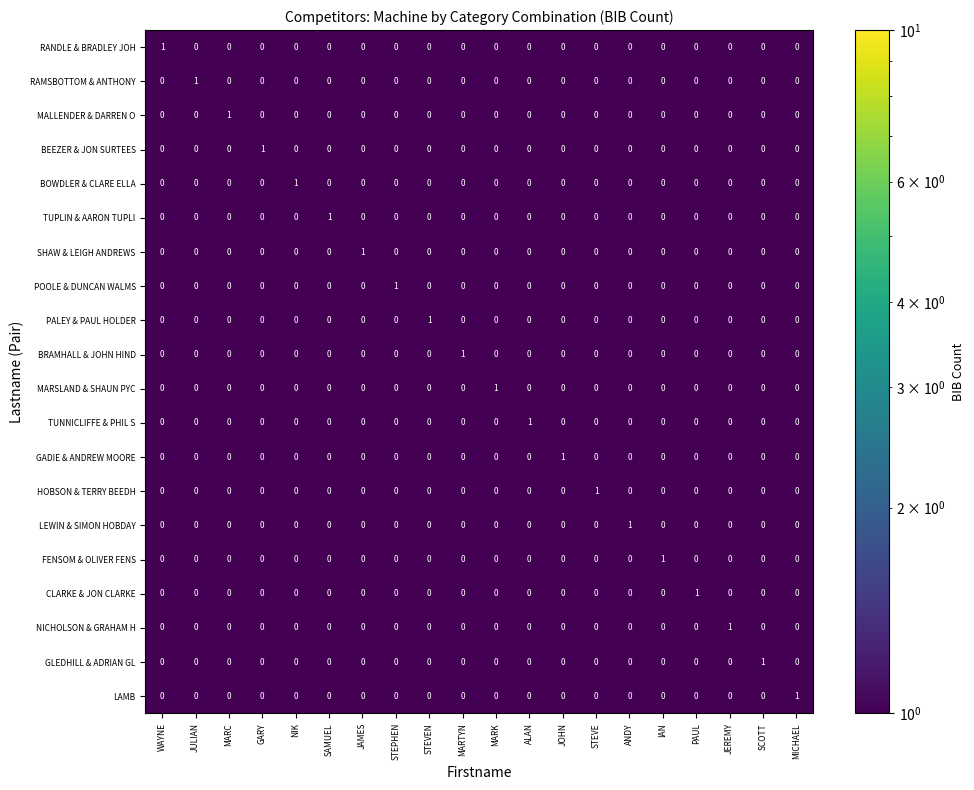

How many BEEZER & JON SURTEES values are between 0 and 1?

20